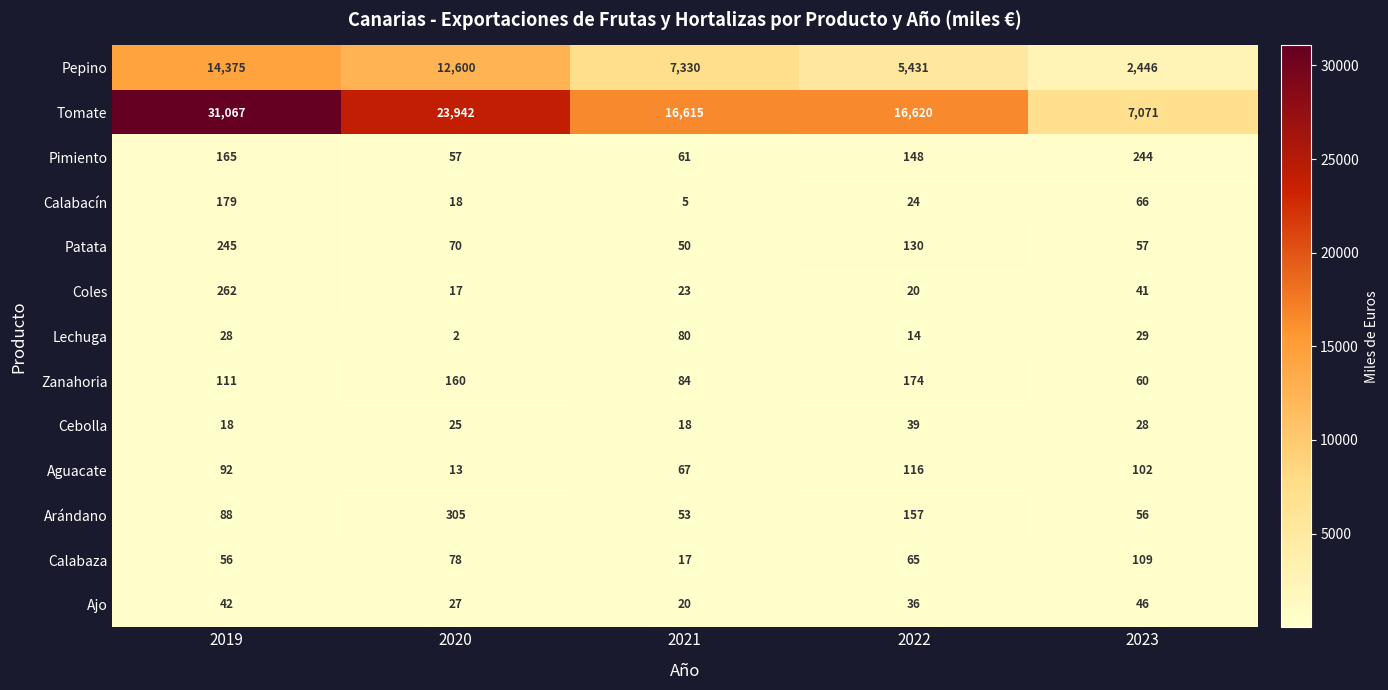

Is it true that Cebolla equals 24 at 2019?

False